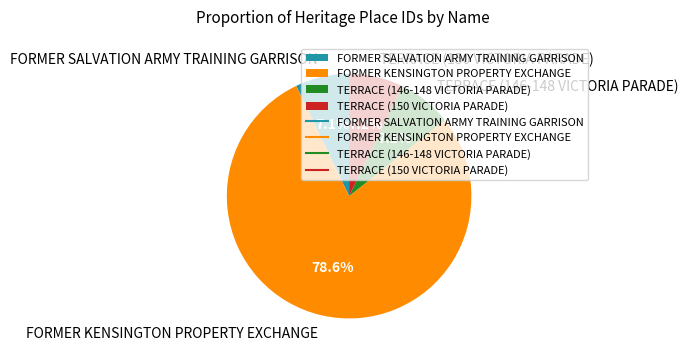

Which category has the biggest portion of the pie?

FORMER KENSINGTON PROPERTY EXCHANGE